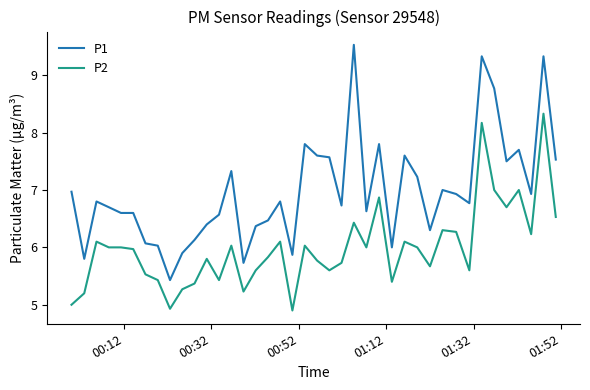

Which series has the largest total across all categories?

P1